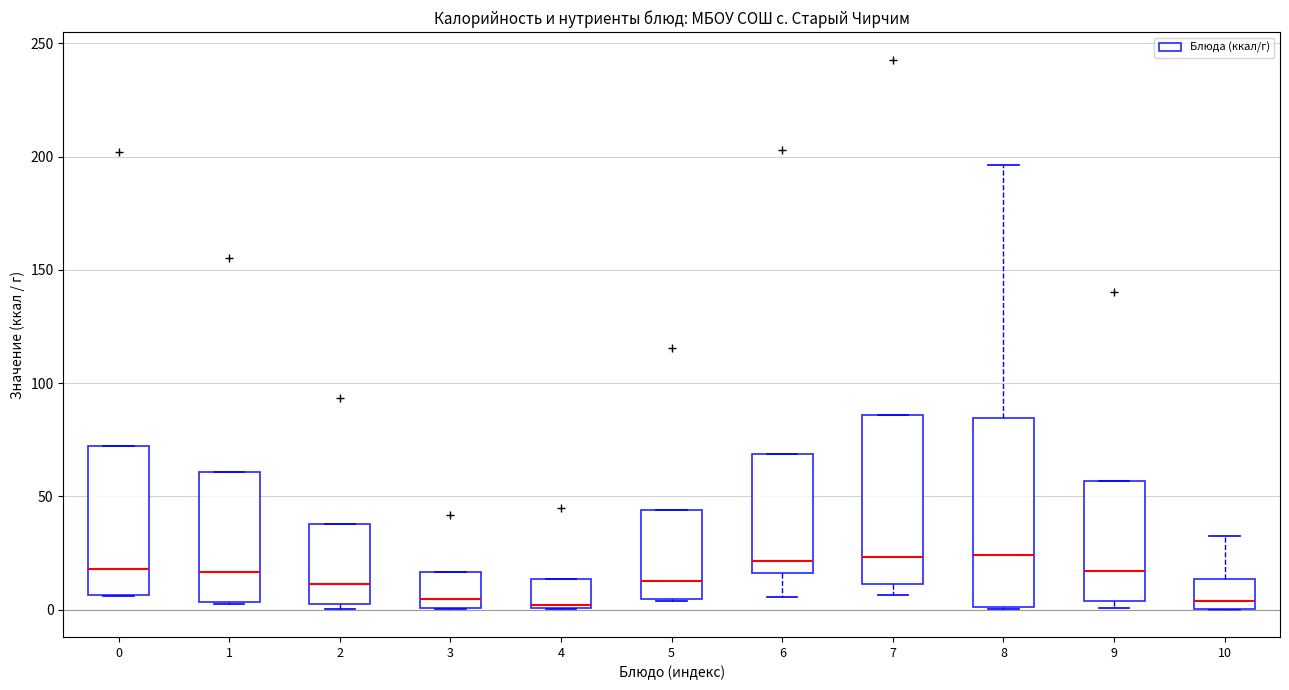

Where is the lower edge of the box at x = 0 on the y-axis? The values are not printed on the chart, so give them approximately, as read against the axis.

5